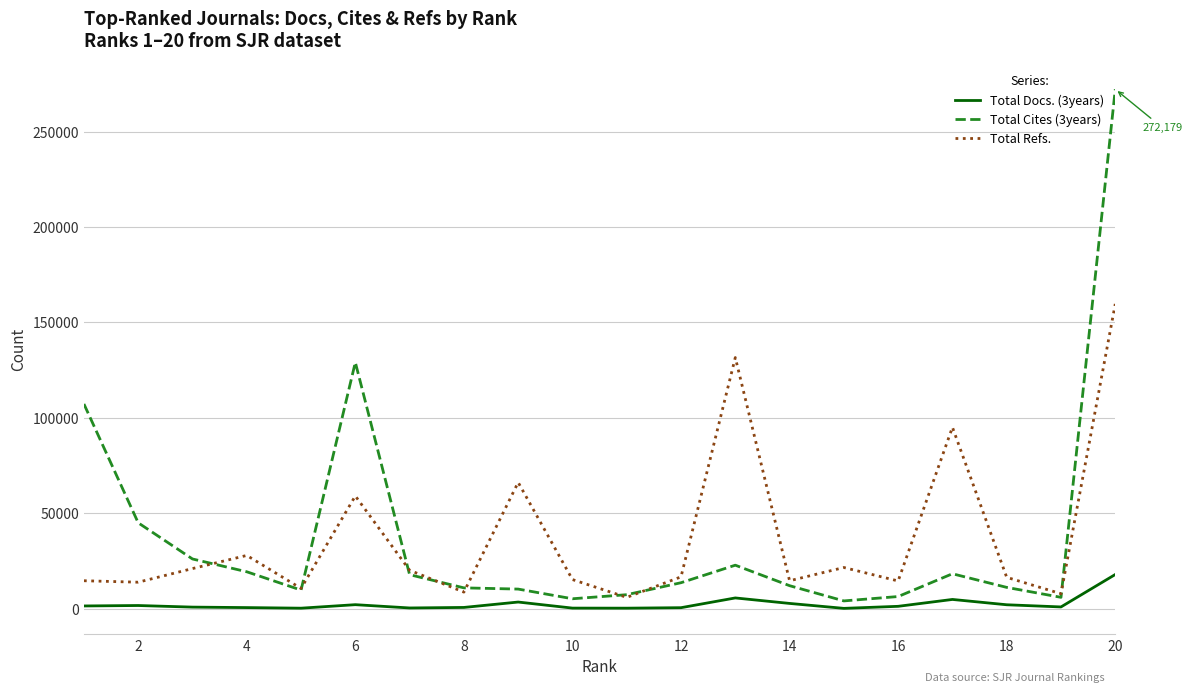

True or false: Total Cites (3years) and Total Docs. (3years) cross at least once.

False